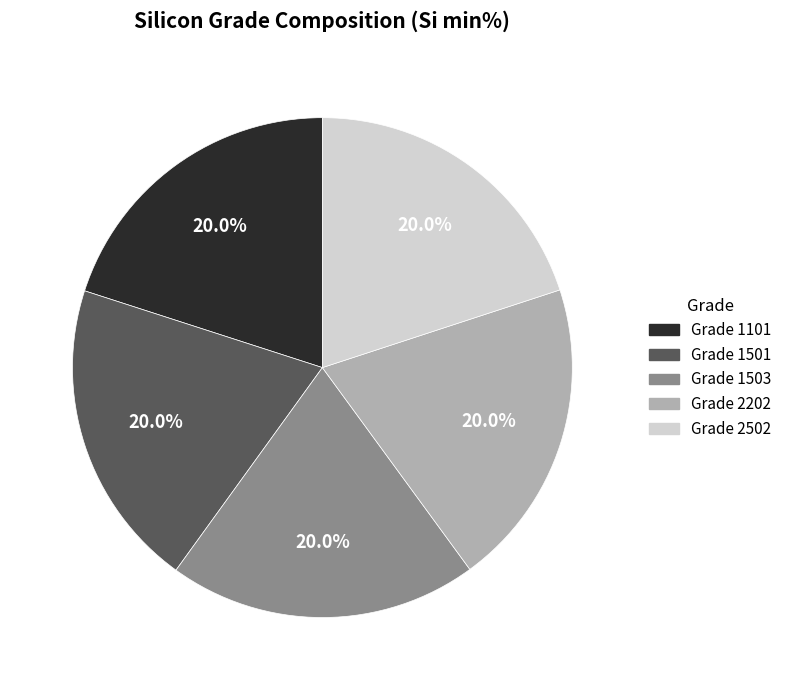

What portion of the pie excludes Grade 2502?

80.0%